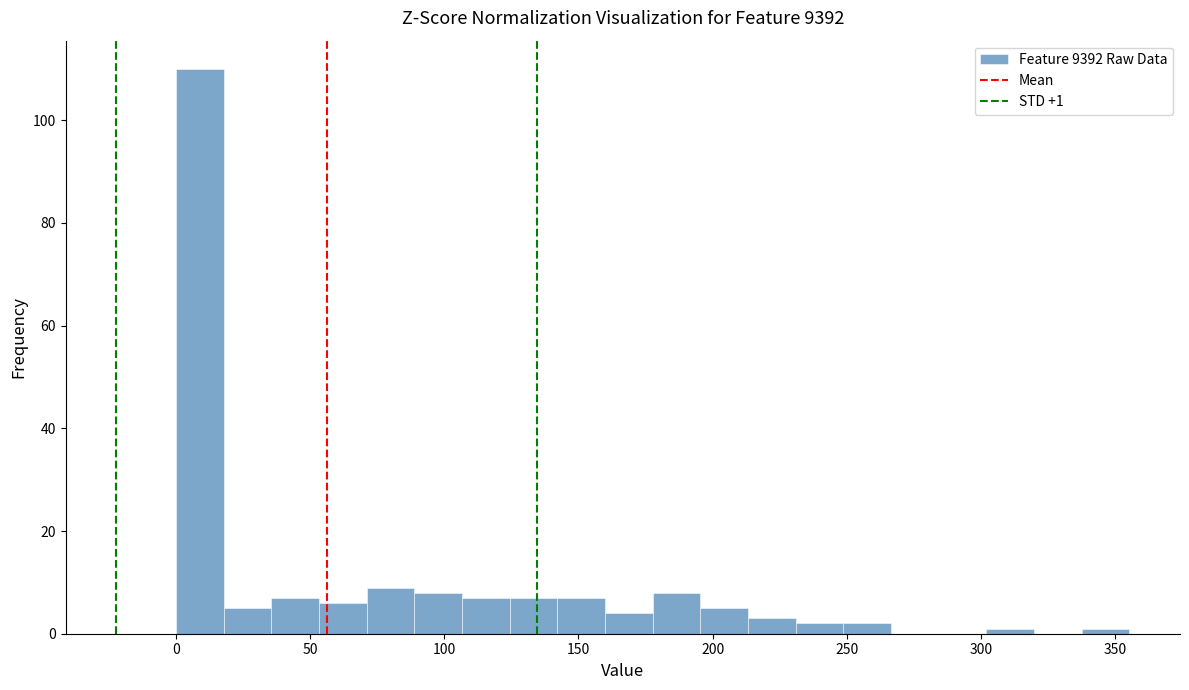

Around what value on the x-axis is the tallest bar? Give the approximate position of its centre, as read against the axis.

10